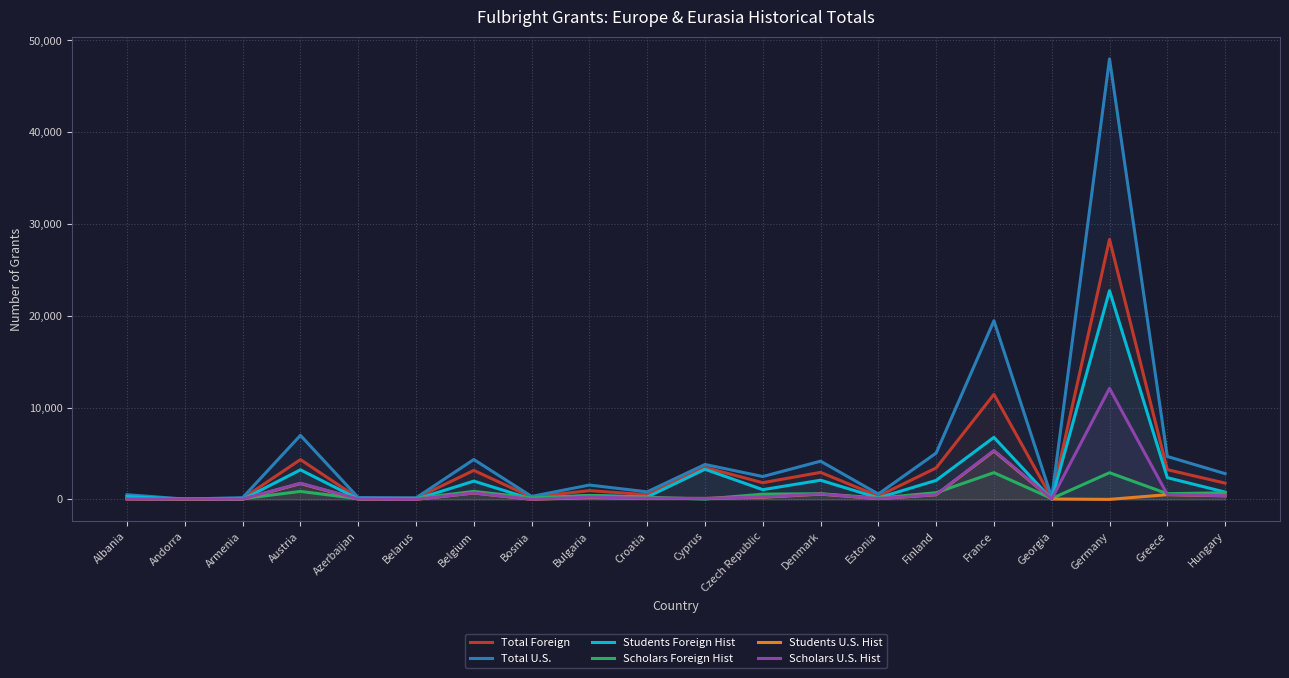

Where does the Total Foreign series first go above 1773?

Austria